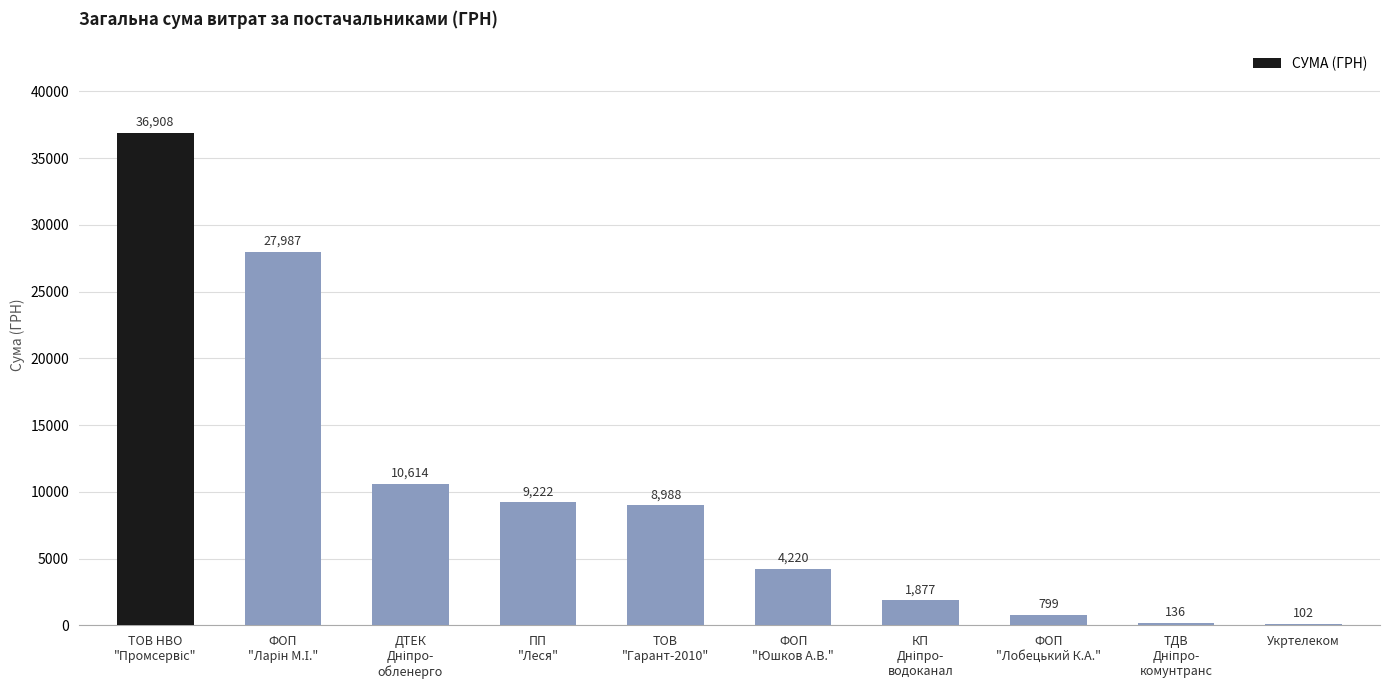

What is the approximate value at Укртелеком?

102.0